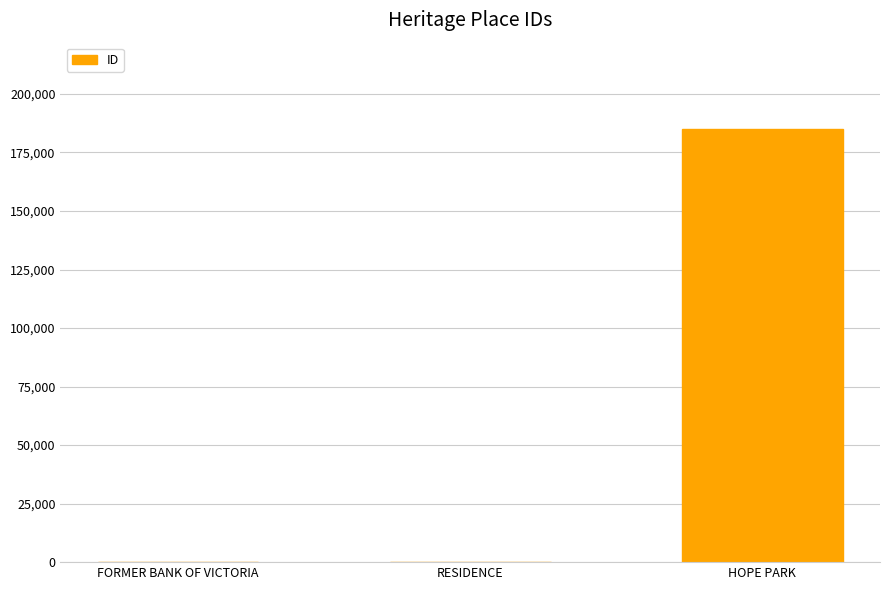

The value at FORMER BANK OF VICTORIA is 98. True or false?

True